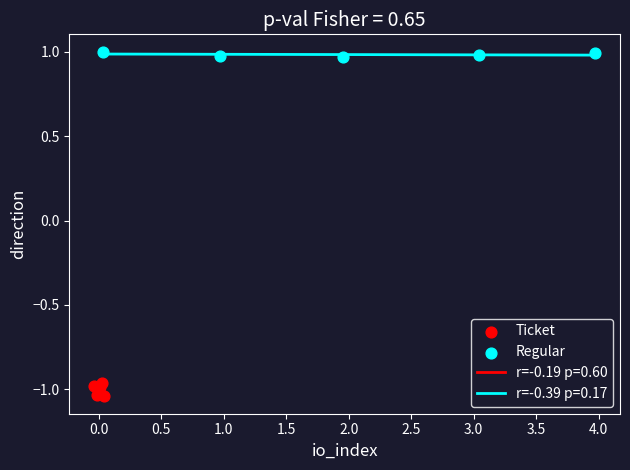

Which series reaches the maximum Y coordinate?

Regular